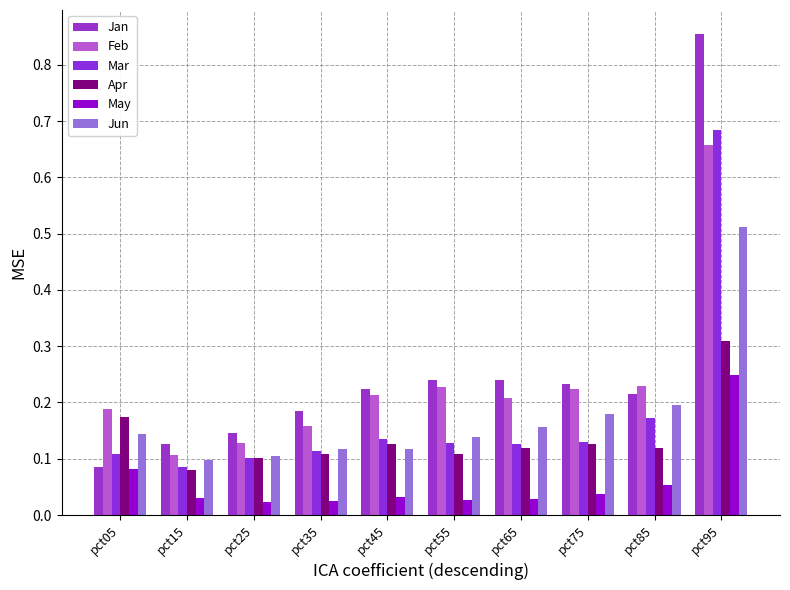

Which series has the largest total across all categories?

Jan